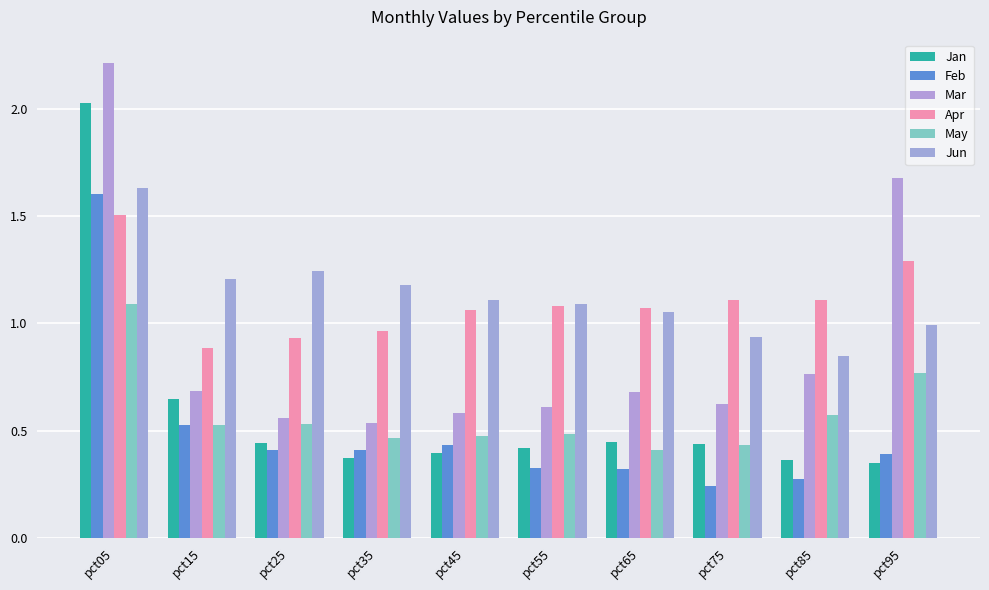

Reading left to right, extract all data points from this chart.

Jan: 2.0	0.6	0.4	0.4	0.4	0.4	0.4	0.4	0.4	0.3
Feb: 1.6	0.5	0.4	0.4	0.4	0.3	0.3	0.2	0.3	0.4
Mar: 2.2	0.7	0.6	0.5	0.6	0.6	0.7	0.6	0.8	1.7
Apr: 1.5	0.9	0.9	1.0	1.1	1.1	1.1	1.1	1.1	1.3
May: 1.1	0.5	0.5	0.5	0.5	0.5	0.4	0.4	0.6	0.8
Jun: 1.6	1.2	1.2	1.2	1.1	1.1	1.1	0.9	0.8	1.0